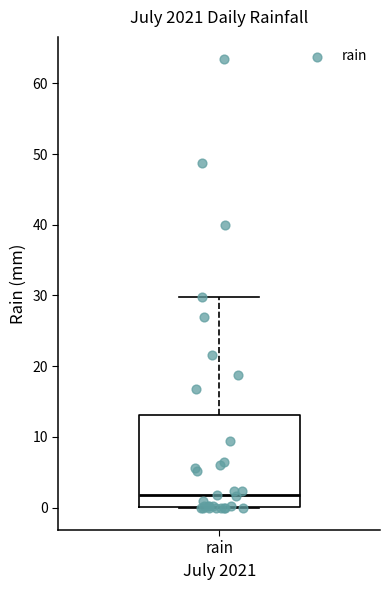

Where is the upper edge of the box for rain on the y-axis? The values are not printed on the chart, so give them approximately, as read against the axis.

13